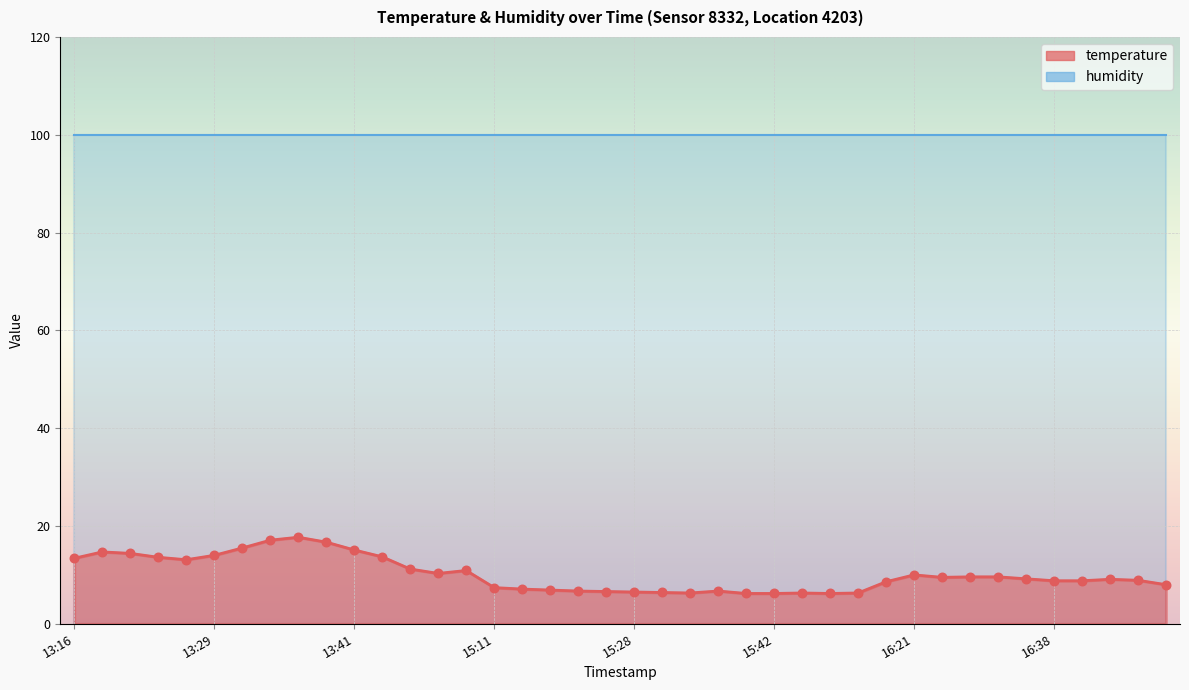

Which has a higher value, 15:22 or 13:34?

13:34